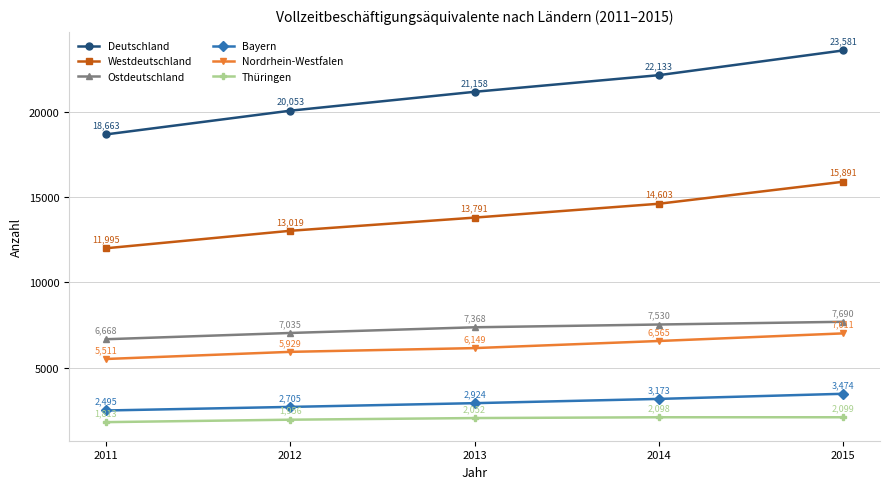

What is the difference between the Thüringen values at 2014 and 2015?

1